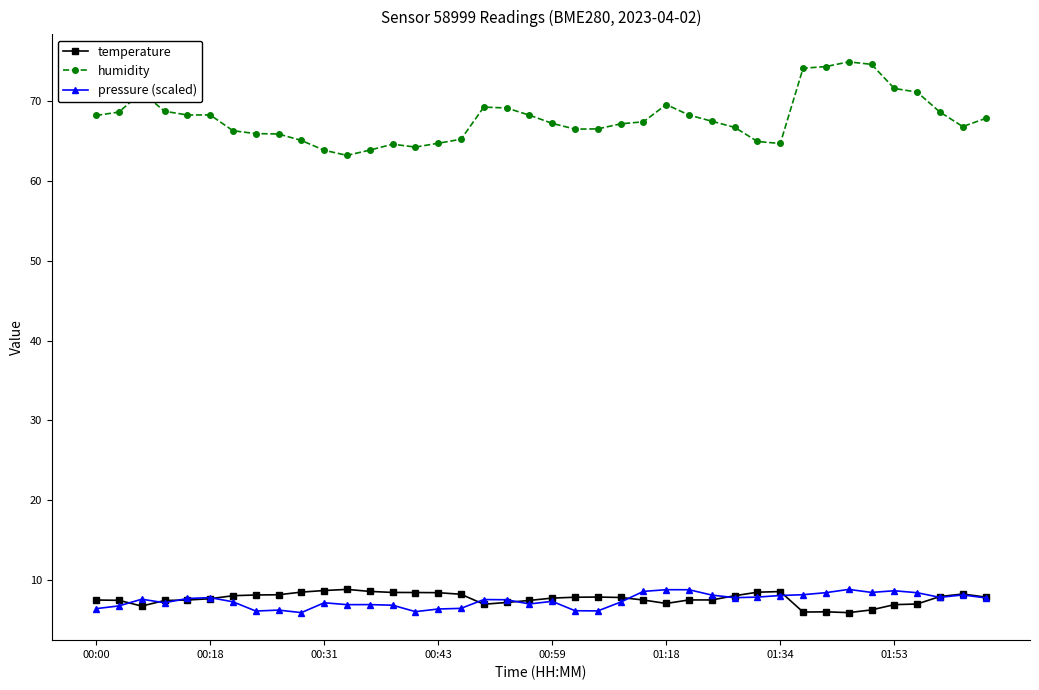

True or false: temperature has more than 0 points higher than both neighbors.

True